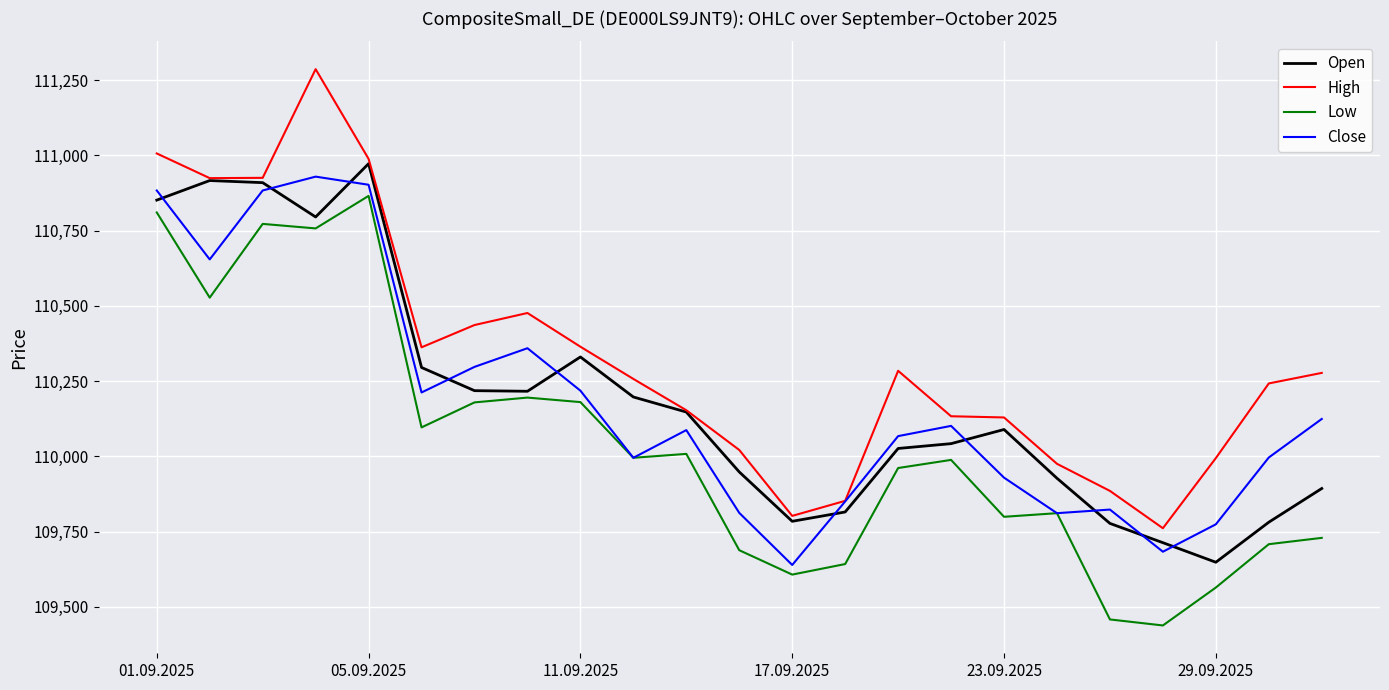

True or false: Open and Low cross at least once.

False